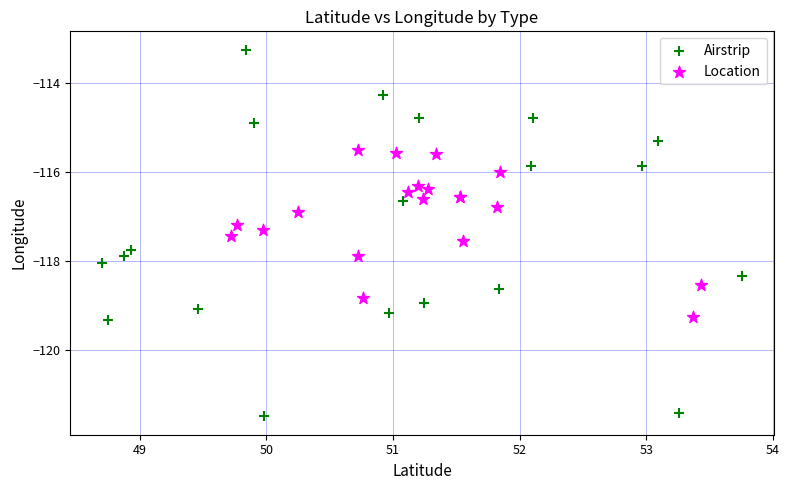

Which series contains the lowest Y value?

Airstrip